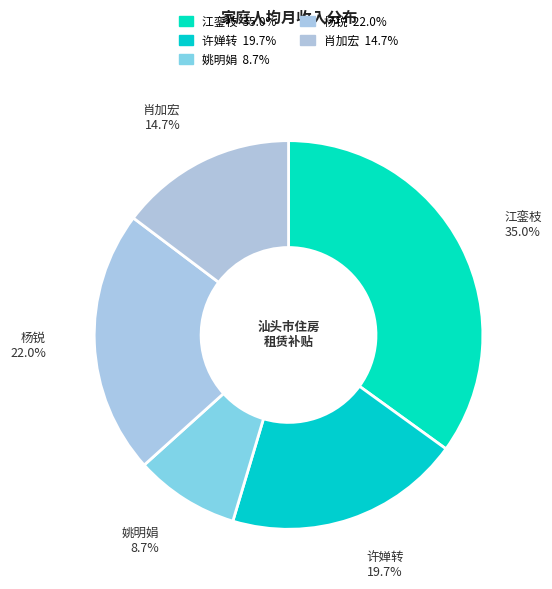

To the nearest percent, what portion does 杨锐 represent?

22%